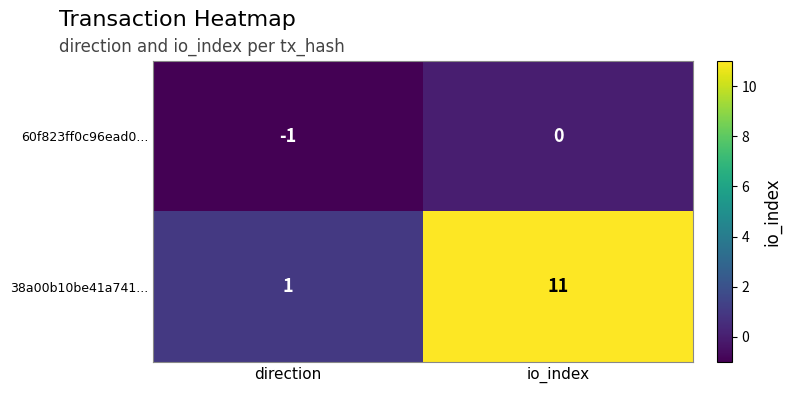

At io_index, list the series in order from smallest to largest.

60f823ff0c96ead0..., 38a00b10be41a741...